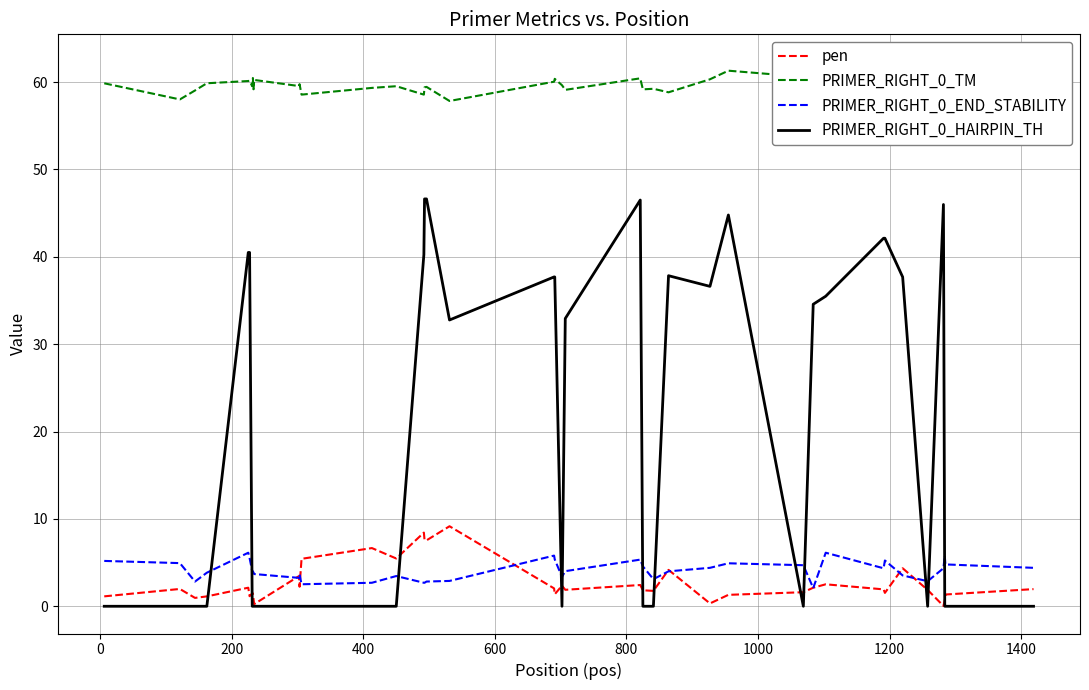

What is the highest value of the pen series?

9.2